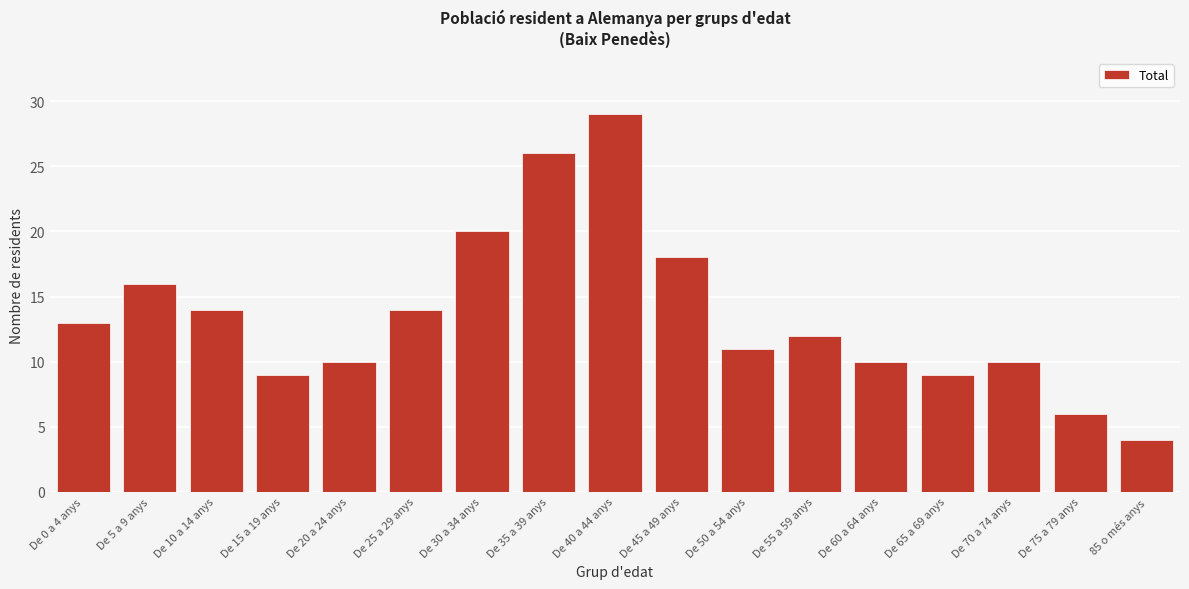

Reading right to left, extract all data points from this chart.

85 o més anys=4	De 75 a 79 anys=6	De 70 a 74 anys=10	De 65 a 69 anys=9	De 60 a 64 anys=10	De 55 a 59 anys=12	De 50 a 54 anys=11	De 45 a 49 anys=18	De 40 a 44 anys=29	De 35 a 39 anys=26	De 30 a 34 anys=20	De 25 a 29 anys=14	De 20 a 24 anys=10	De 15 a 19 anys=9	De 10 a 14 anys=14	De 5 a 9 anys=16	De 0 a 4 anys=13